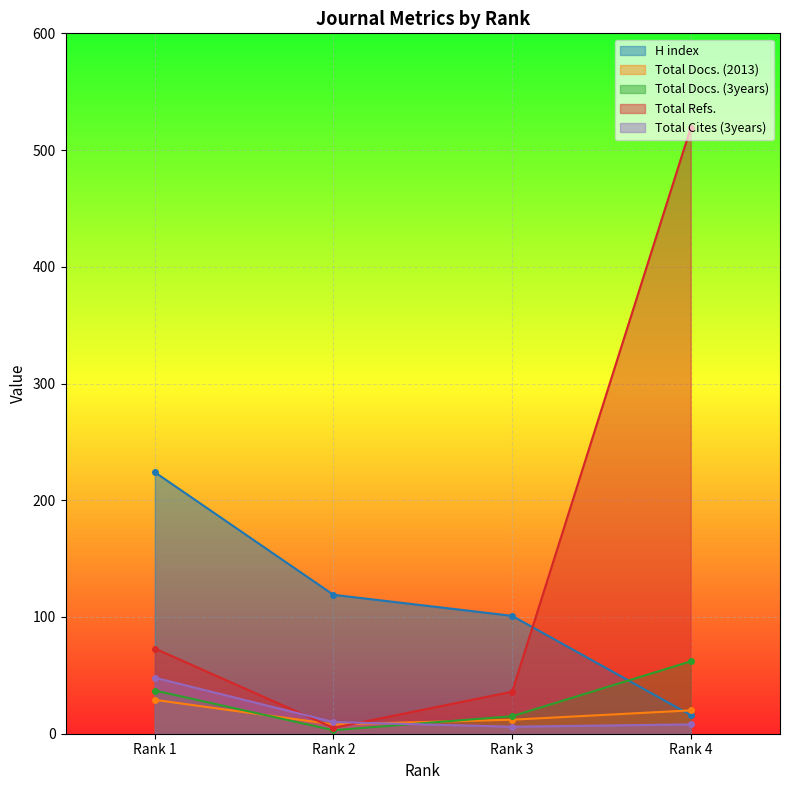

What is the sum of all H index values?

460